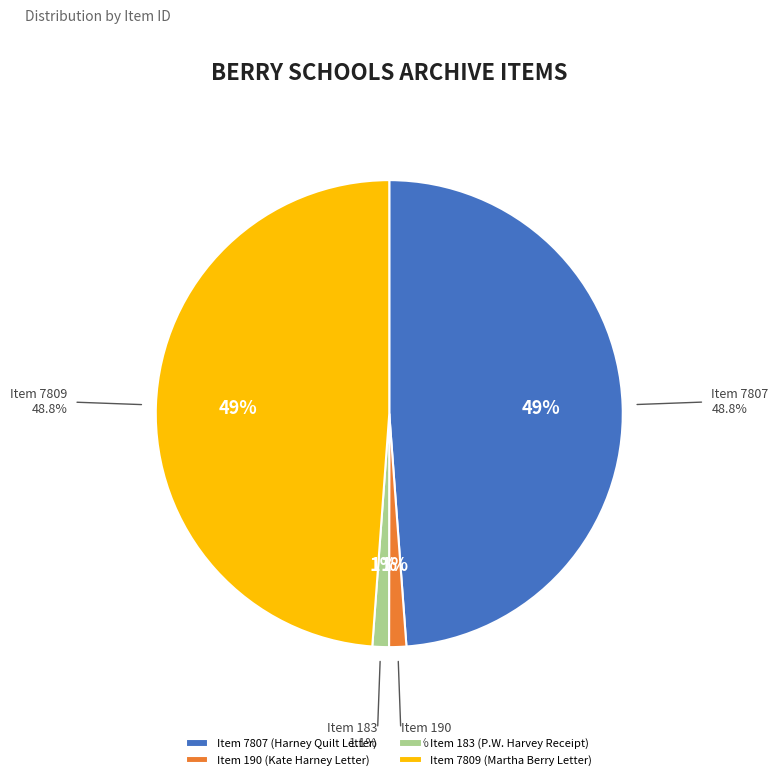

To the nearest percent, what is the average slice percentage?

25%